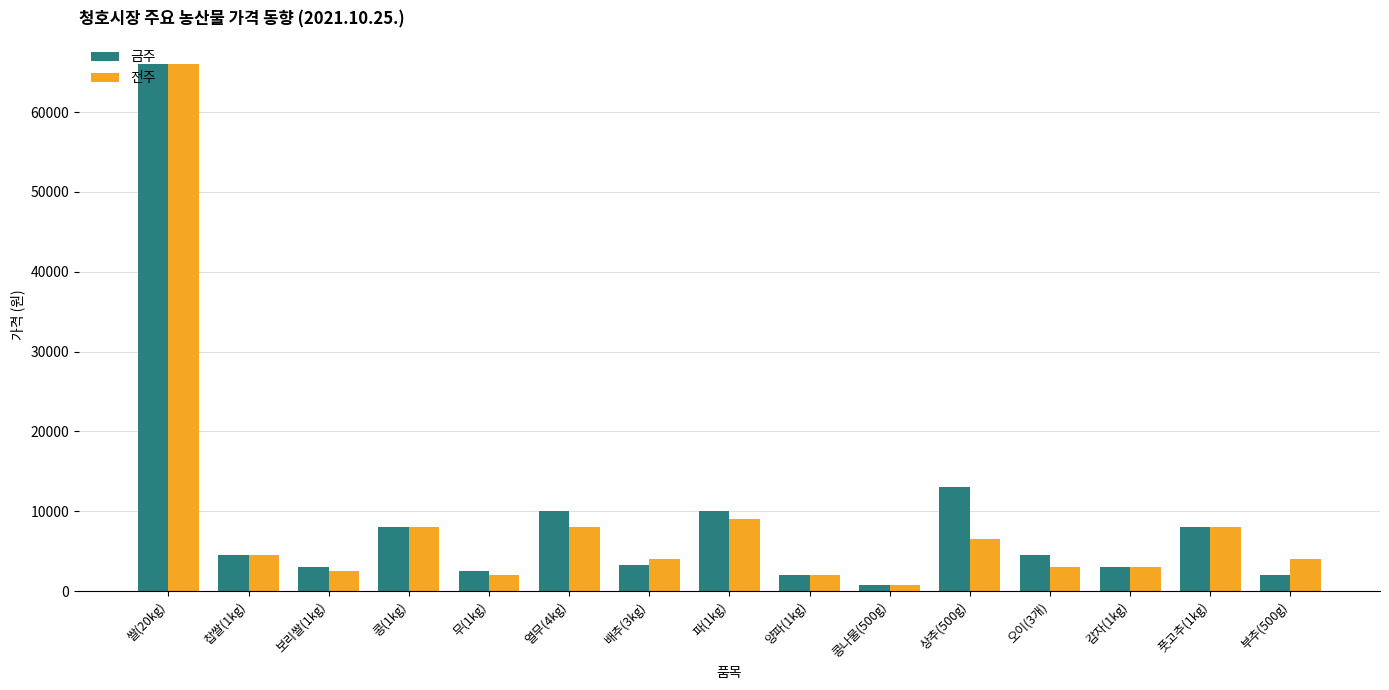

What is the value of the 전주 bar at the 12th from the left?

3000